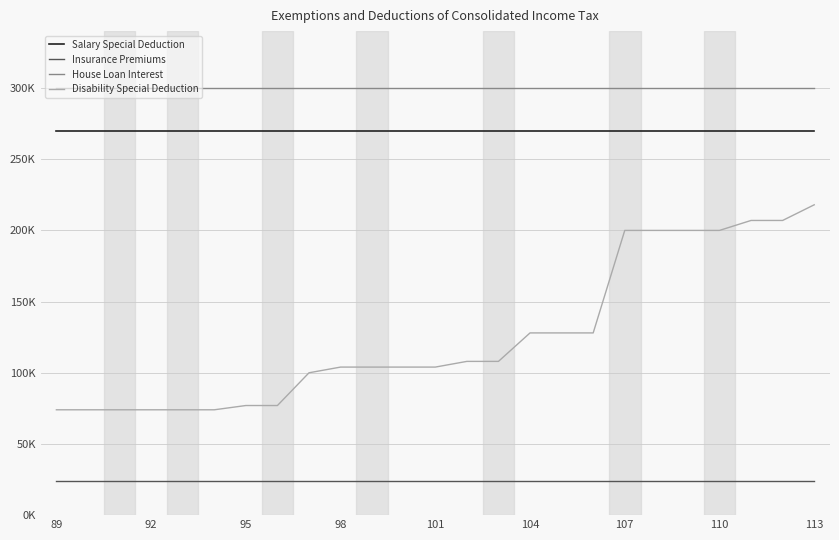

What are all the series names shown in the legend?

Salary Special Deduction, Insurance Premiums, House Loan Interest, Disability Special Deduction